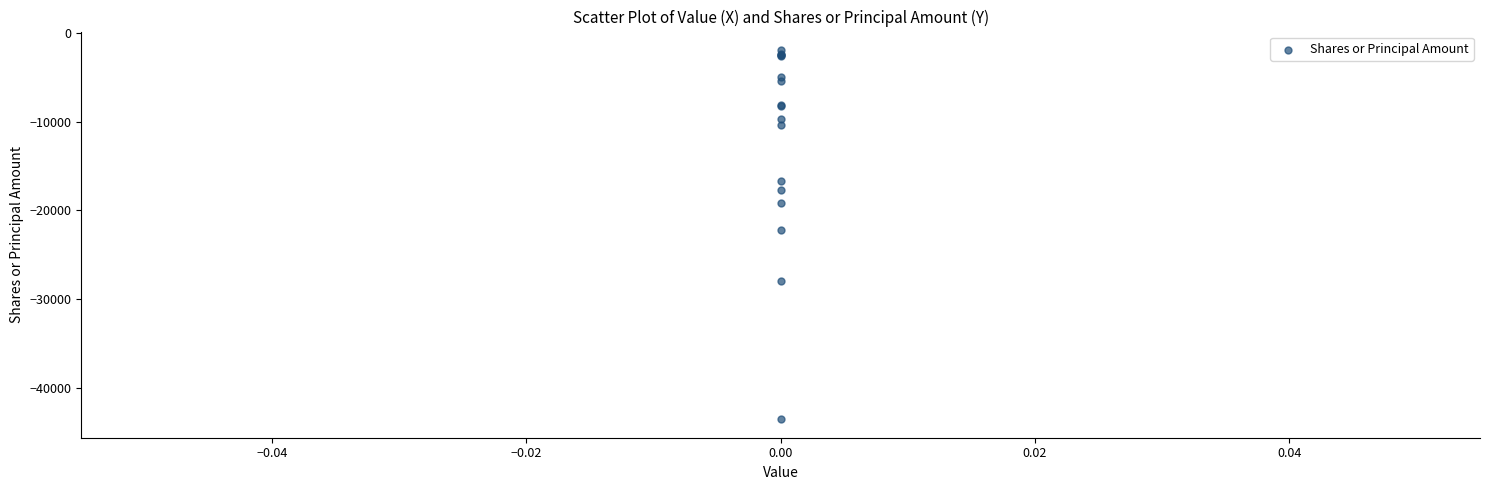

What Y value in the scatter plot is closest to -22723?

-22159